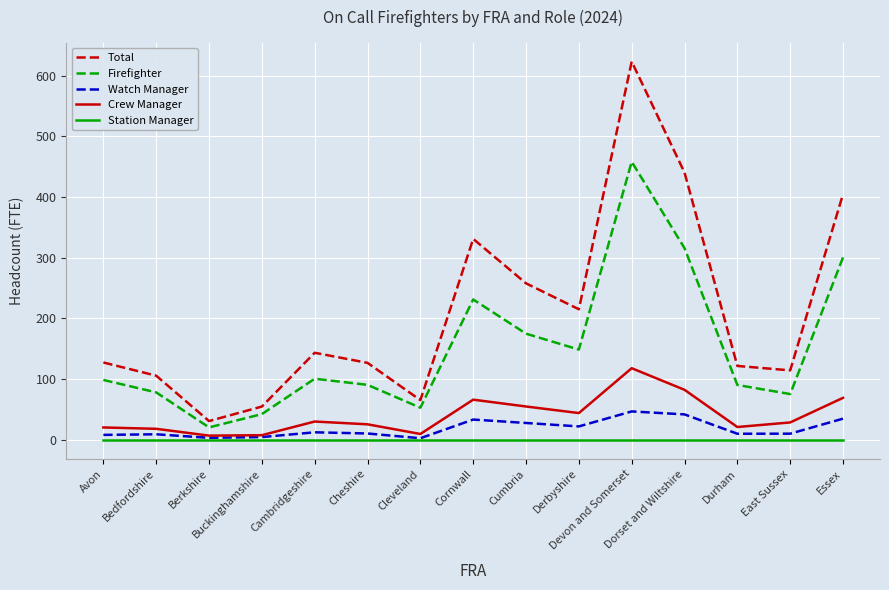

True or false: Crew Manager and Firefighter intersect in this chart.

False